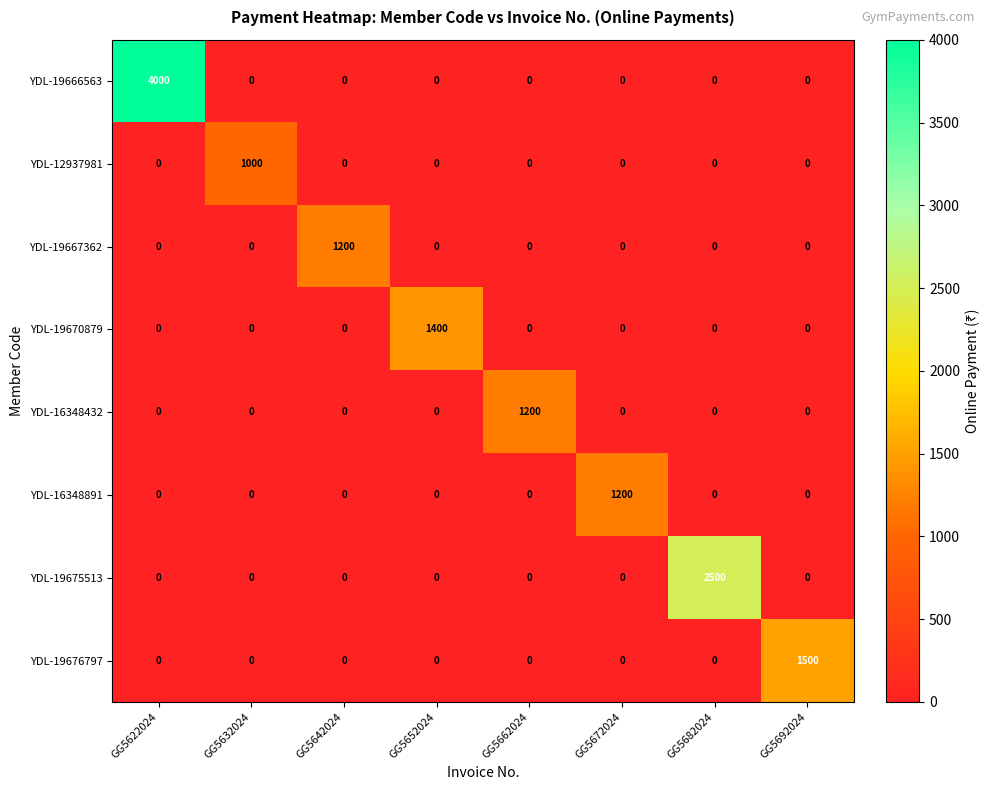

True or false: YDL-19670879 has a value of 2268 at GG5652024.

False